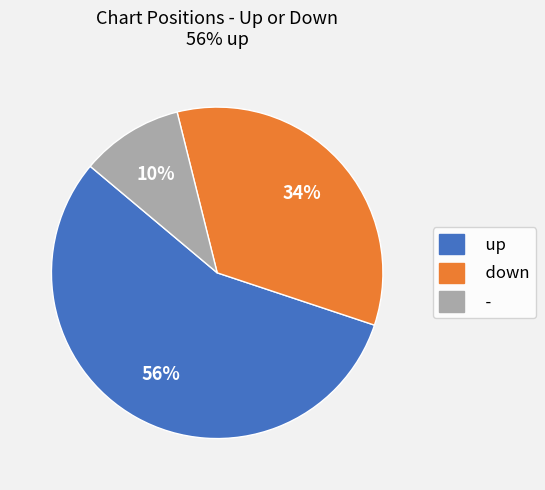

To the nearest percent, what is the average slice percentage?

33%